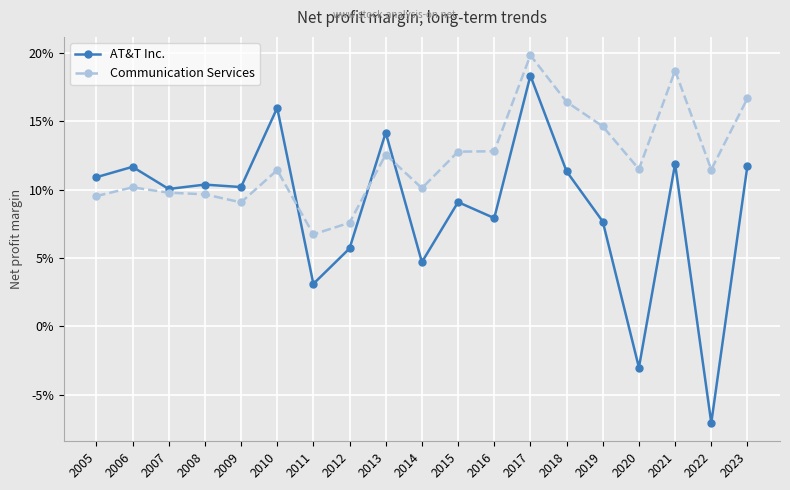

Which series has the largest total across all categories?

Communication Services